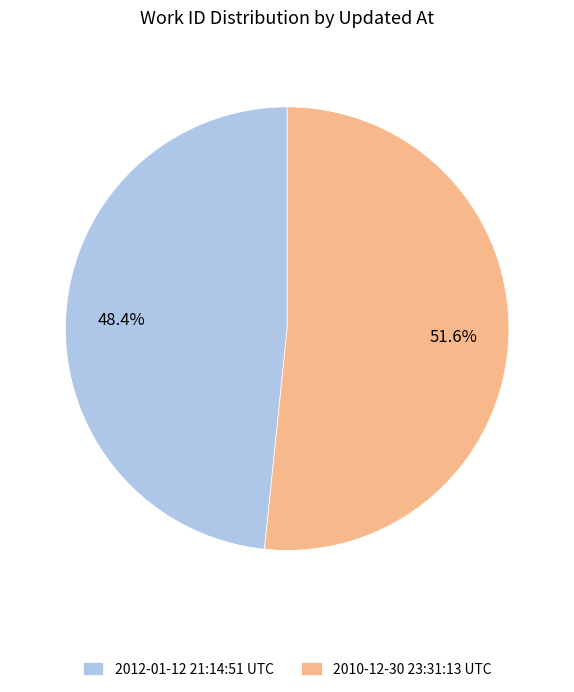

What percentage is NOT represented by 2010-12-30 23:31:13 UTC?

48.4%